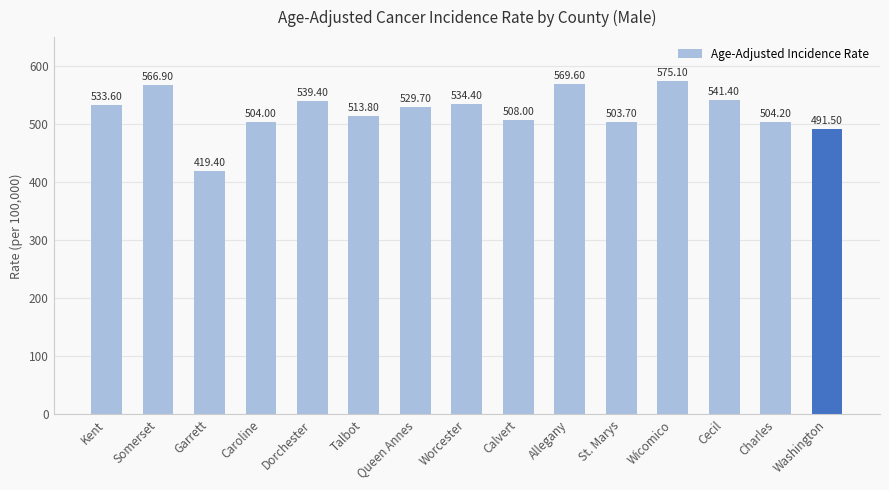

How many series are shown in this chart?

1